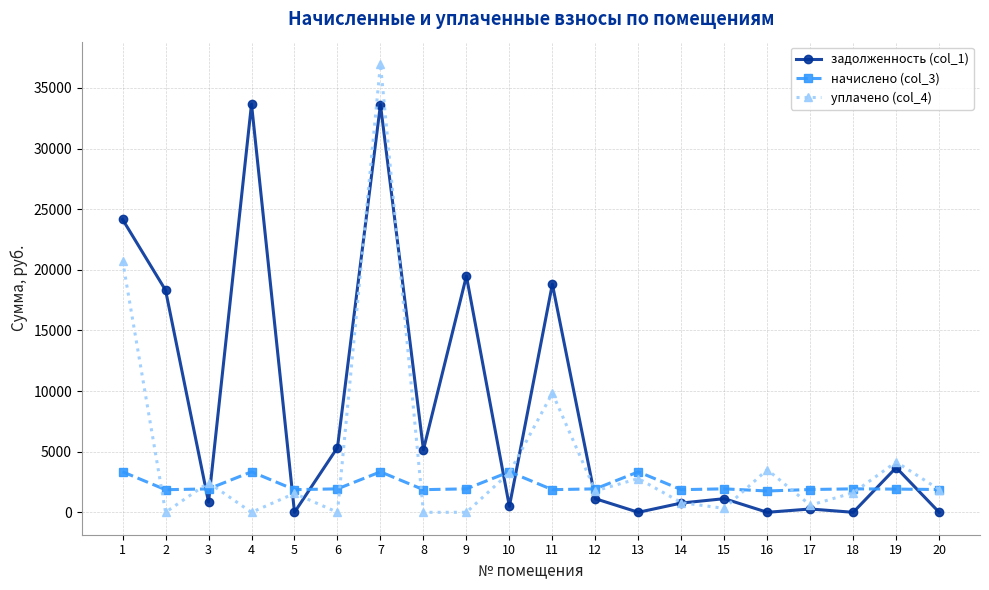

Rank the series by their maximum value, from lowest to highest.

начислено (col_3), задолженность (col_1), уплачено (col_4)